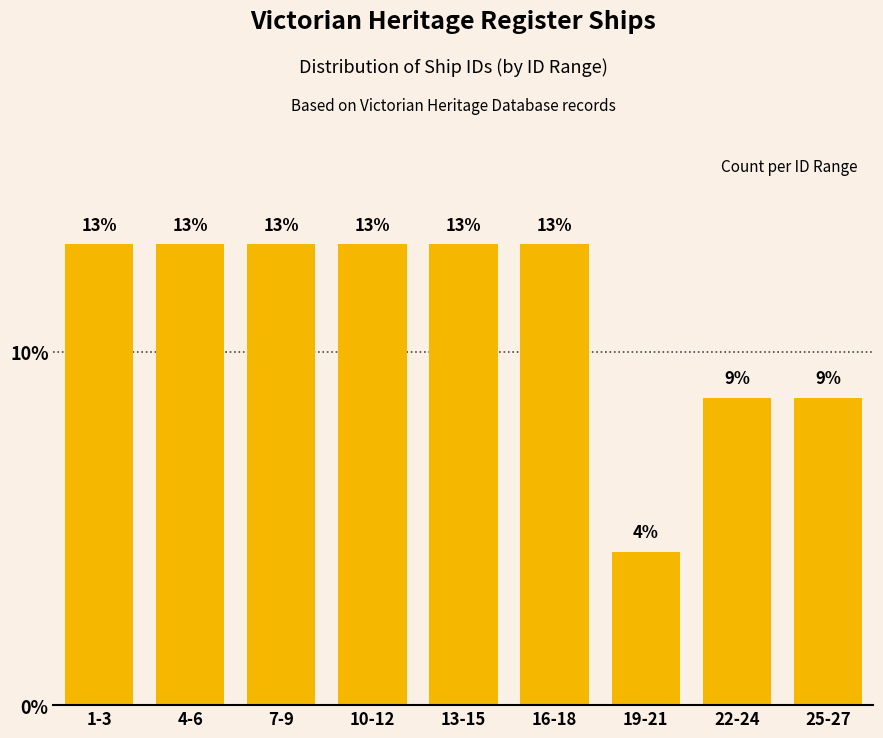

What is the sum of all values?

100.0